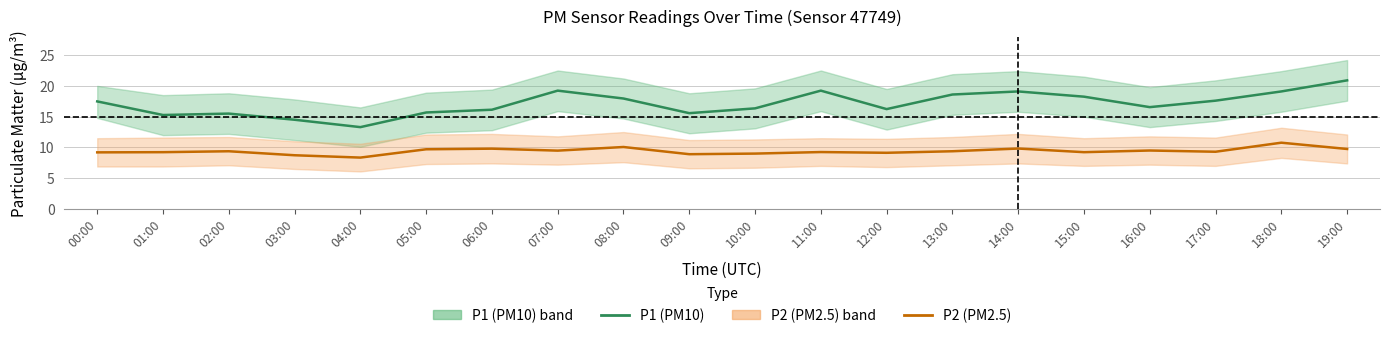

Reading left to right, what are all the values shown in this chart?

P1 (PM10): 00:00=17.5	01:00=15.3	02:00=15.5	03:00=14.5	04:00=13.3	05:00=15.7	06:00=16.1	07:00=19.2	08:00=17.9	09:00=15.6	10:00=16.4	11:00=19.2	12:00=16.2	13:00=18.6	14:00=19.1	15:00=18.2	16:00=16.6	17:00=17.6	18:00=19.1	19:00=20.9
P2 (PM2.5): 00:00=9.2	01:00=9.2	02:00=9.4	03:00=8.7	04:00=8.3	05:00=9.7	06:00=9.8	07:00=9.5	08:00=10.1	09:00=8.9	10:00=9.0	11:00=9.2	12:00=9.1	13:00=9.4	14:00=9.8	15:00=9.2	16:00=9.5	17:00=9.3	18:00=10.8	19:00=9.8